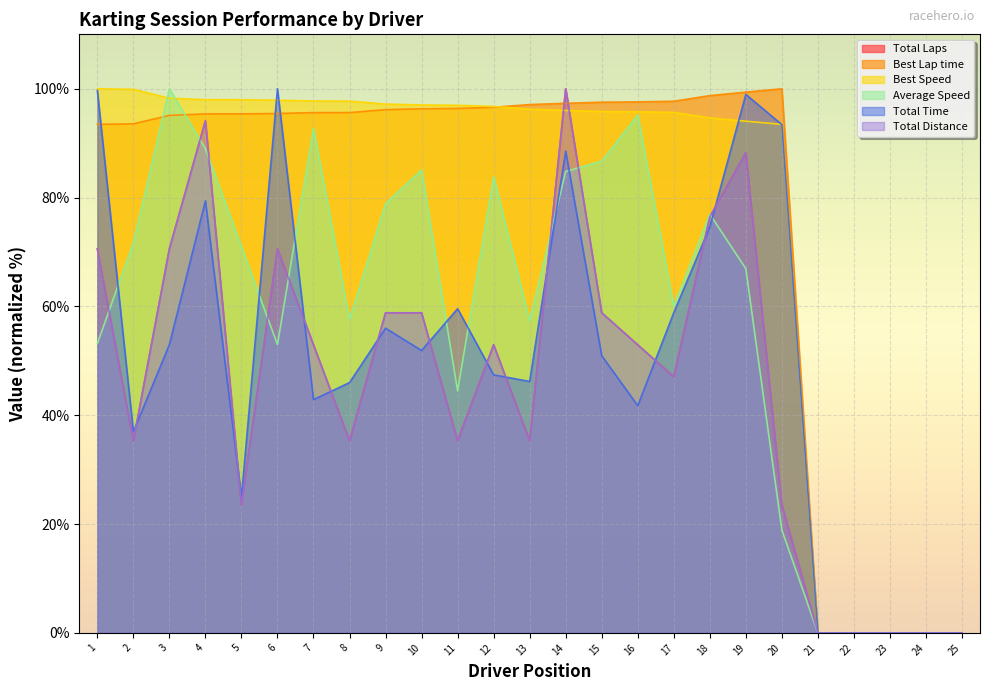

Reading left to right, extract all data points from this chart.

Total Laps: 70.6	35.3	70.6	94.1	23.5	70.6	52.9	35.3	58.8	58.8	35.3	52.9	35.3	100.0	58.8	52.9	47.1	76.5	88.2	23.5	0.0	0.0	0.0	0.0	0.0
Best Lap time: 93.5	93.6	95.1	95.4	95.4	95.5	95.6	95.6	96.2	96.3	96.4	96.6	97.1	97.3	97.5	97.6	97.7	98.7	99.4	100.0	0.0	0.0	0.0	0.0	0.0
Best Speed: 100.0	99.9	98.3	98.0	98.0	97.9	97.7	97.7	97.2	97.0	97.0	96.7	96.3	96.0	95.8	95.8	95.7	94.6	94.0	93.5	0.0	0.0	0.0	0.0	0.0
Average Speed: 53.2	71.7	100.0	89.0	71.0	53.0	92.7	57.6	78.9	85.1	44.5	83.8	57.3	84.8	86.7	95.2	60.0	77.0	66.9	18.9	0.0	0.0	0.0	0.0	0.0
Total Time: 99.7	37.0	53.0	79.4	24.9	100.0	42.9	46.0	56.0	51.9	59.6	47.4	46.2	88.5	50.9	41.8	58.8	74.6	99.0	93.4	0.0	0.0	0.0	0.0	0.0
Total Distance: 70.6	35.3	70.6	94.1	23.5	70.6	52.9	35.3	58.8	58.8	35.3	52.9	35.3	100.0	58.8	52.9	47.1	76.5	88.2	23.5	0.0	0.0	0.0	0.0	0.0